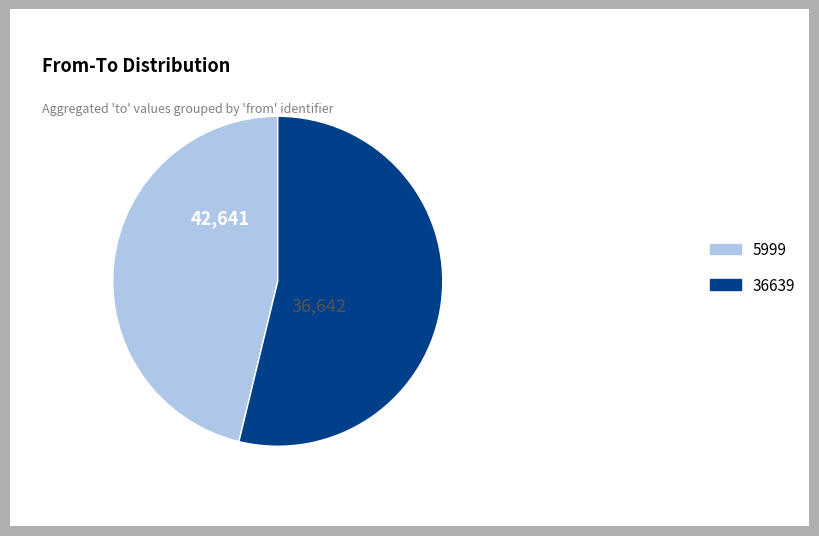

Which slice is the smallest?

5999